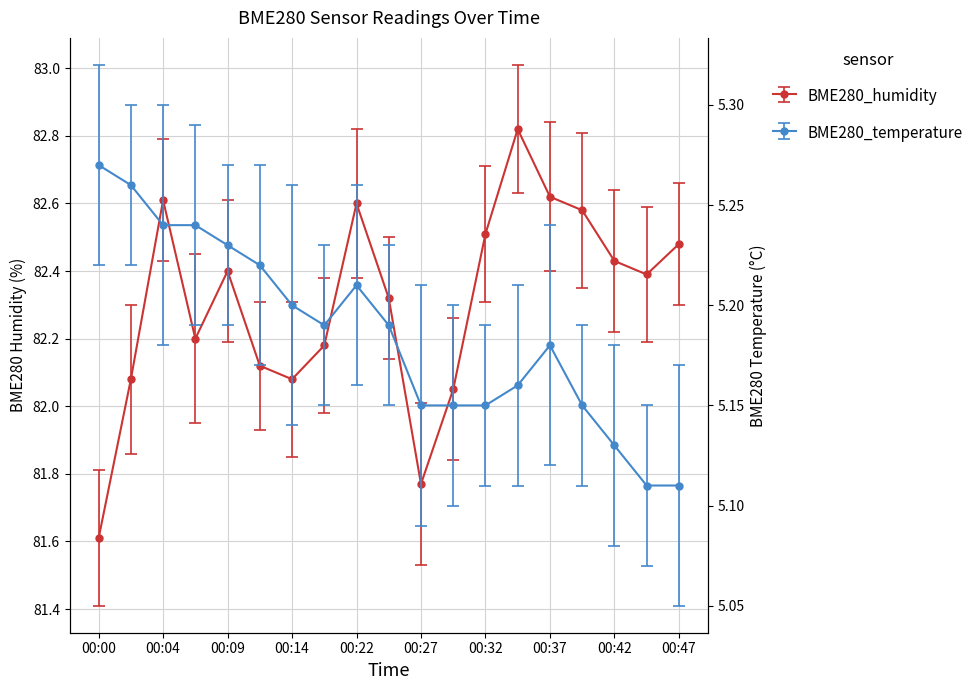

What are all the series names shown in the legend?

BME280_humidity, BME280_temperature